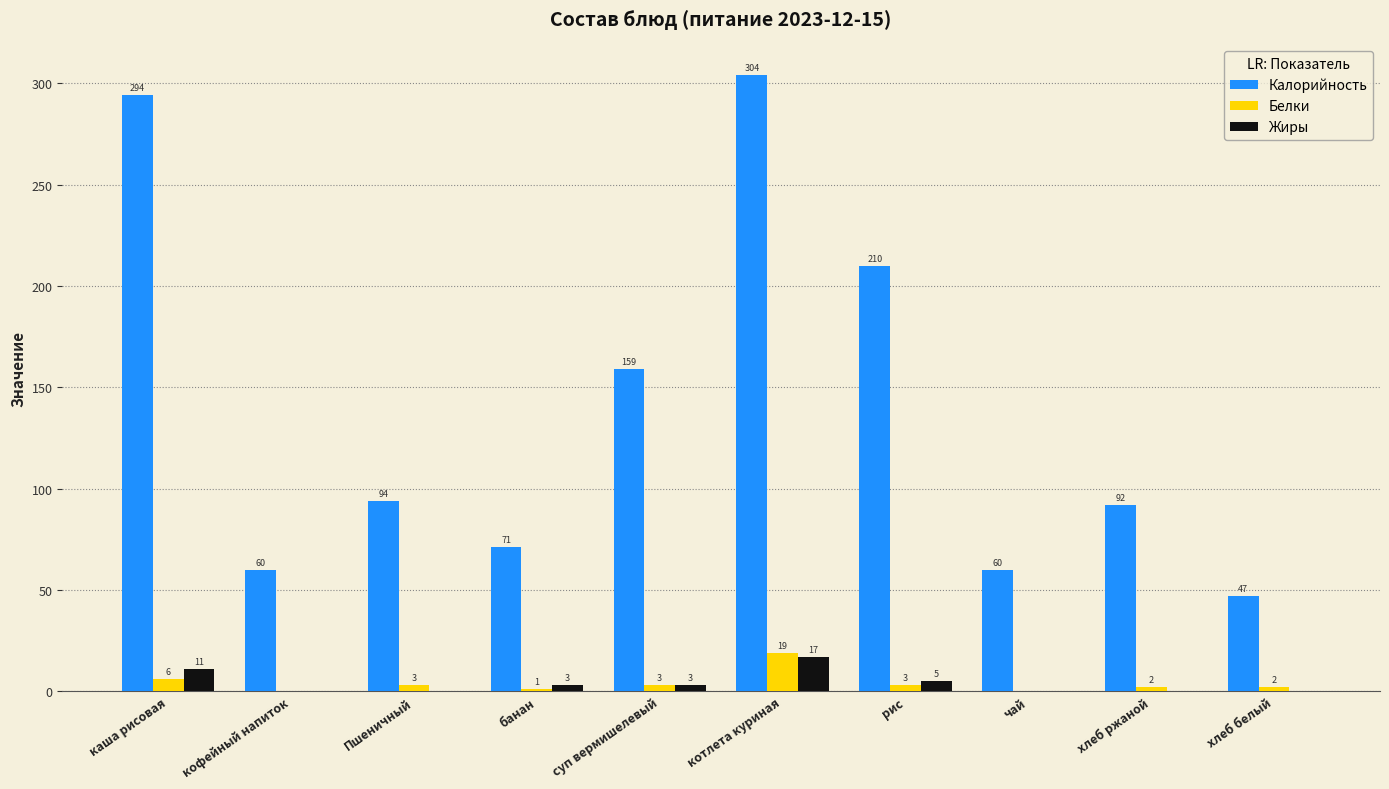

What is the total value across all series at рис?

218